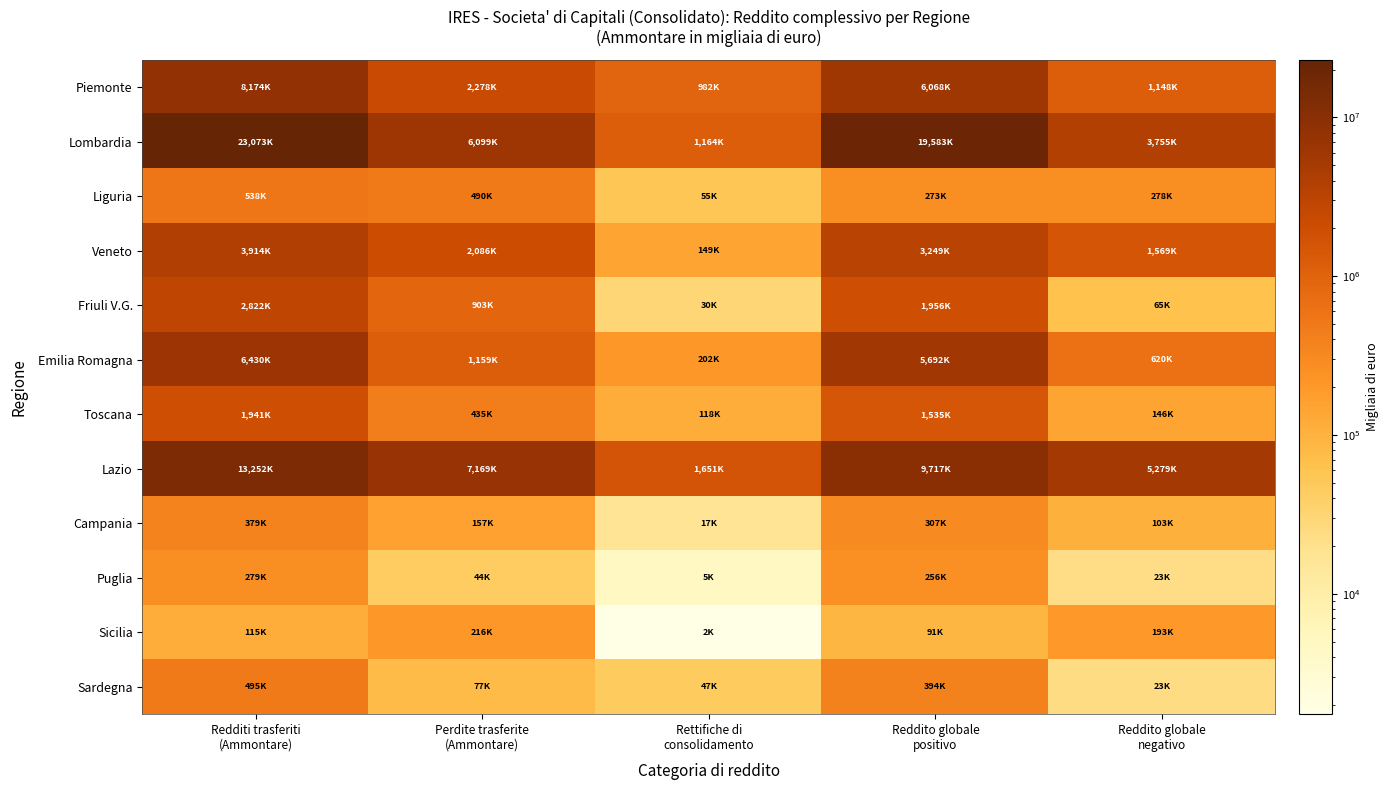

How many distinct data groups are displayed?

12